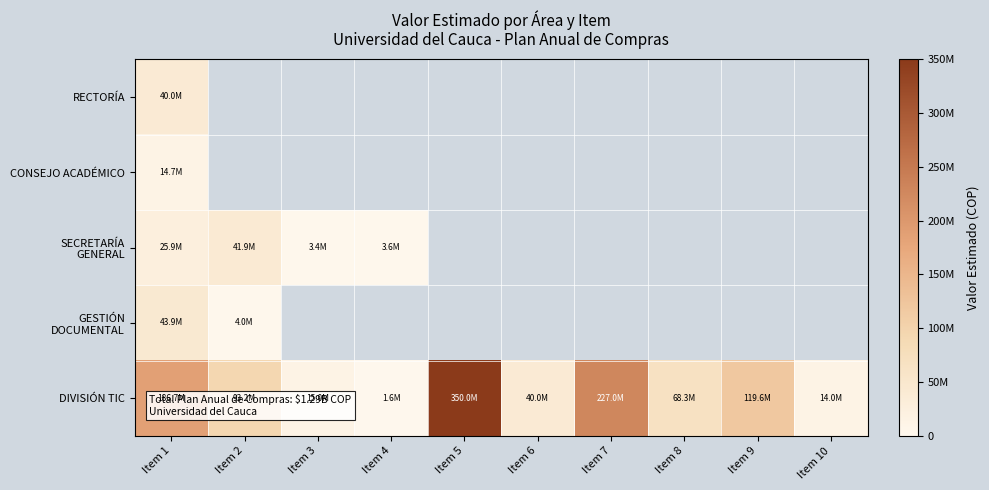

What is the lowest value of the RECTORÍA series?

40000000.0